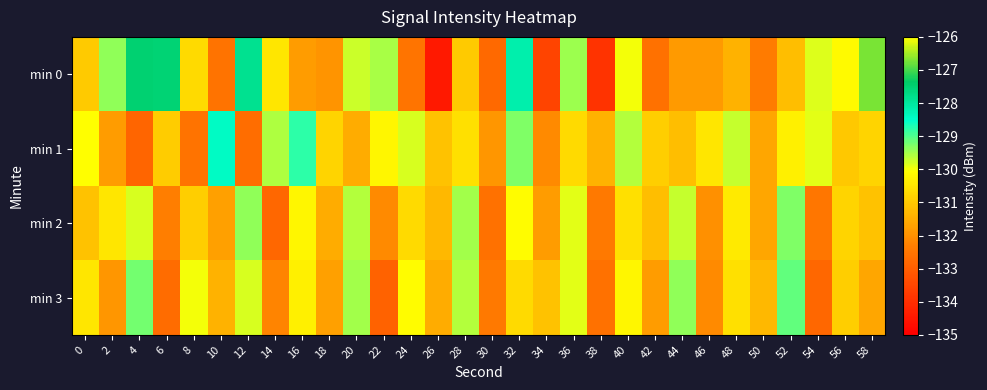

Between 52 and 42, which is larger?

52